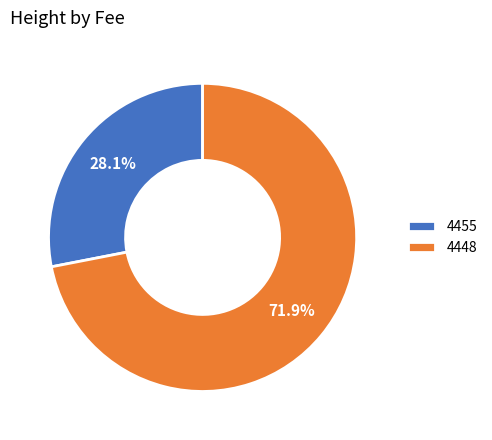

Count the number of slices in the pie.

2